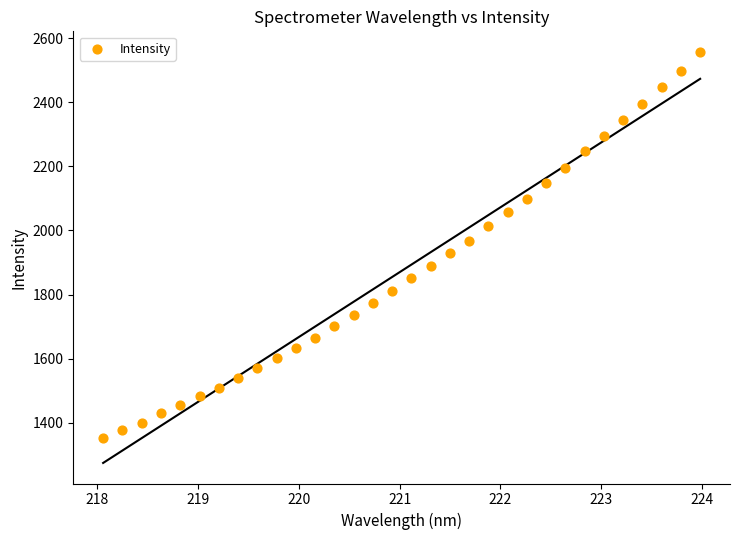

What is the range of X values (max minus min)?

5.9